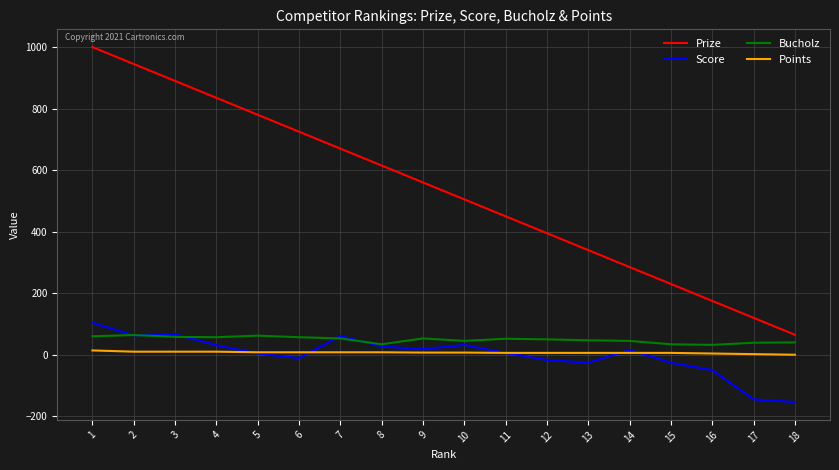

What are all the series names shown in the legend?

Prize, Score, Bucholz, Points